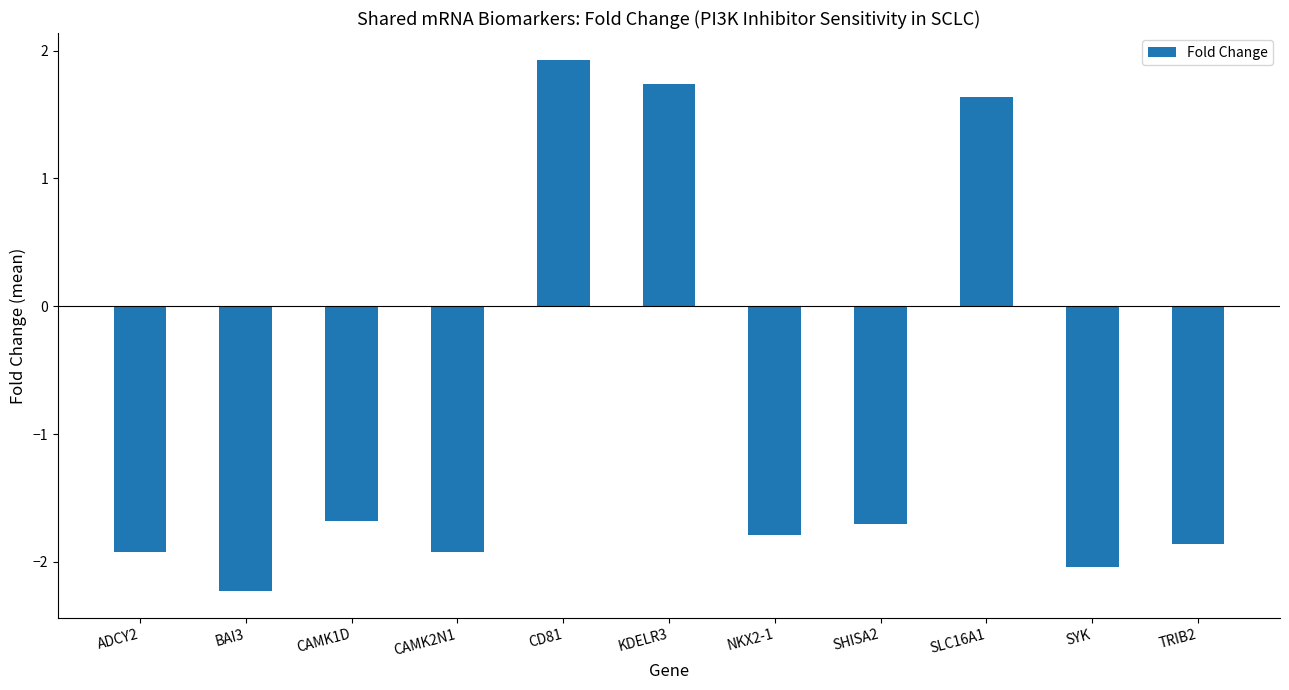

Reading left to right, list all the values displayed in this chart.

-1.9	-2.2	-1.7	-1.9	1.9	1.7	-1.8	-1.7	1.6	-2.0	-1.9